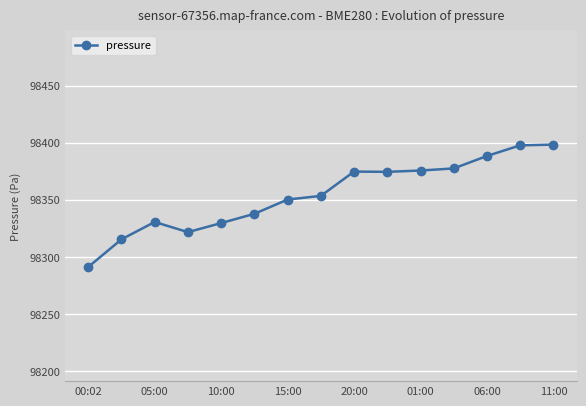

True or false: there are more than 0 points higher than both neighbors.

True